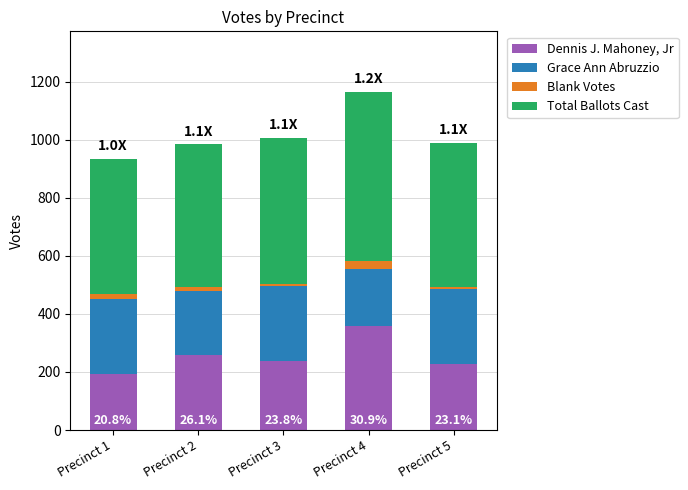

At which category is the sum across all series the highest?

Precinct 4